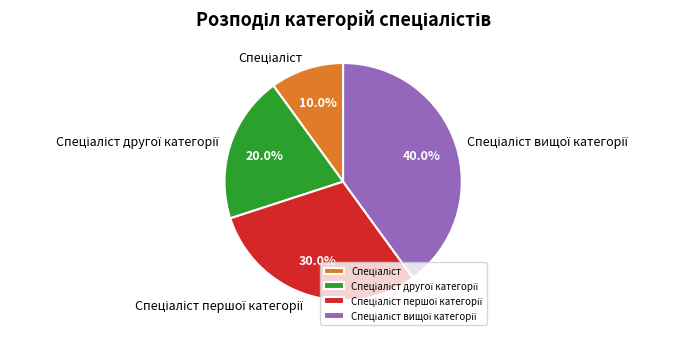

Is there a majority slice in this chart?

No